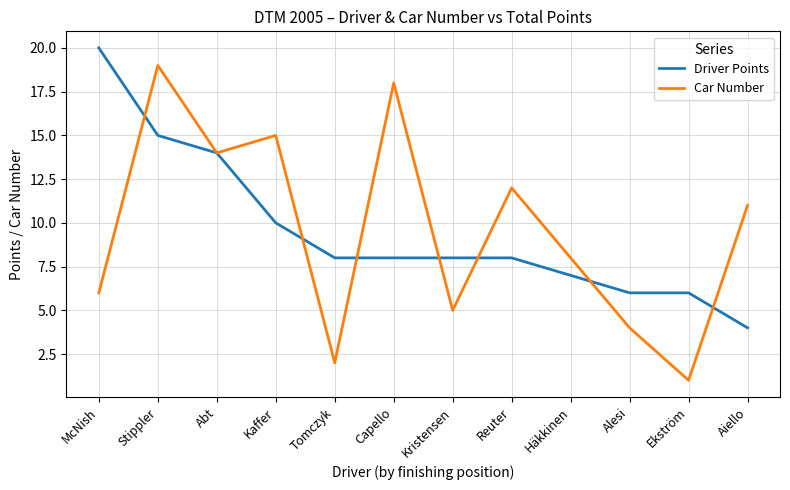

What is the approximate value of Car Number at Kristensen?

5